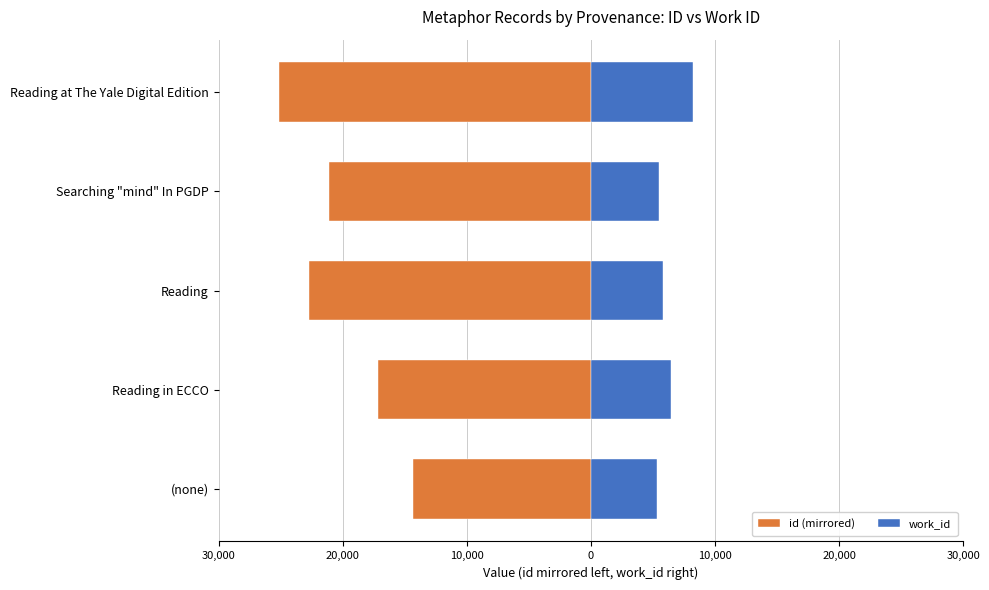

Which has a higher value, (none) or Reading at The Yale Digital Edition?

(none)